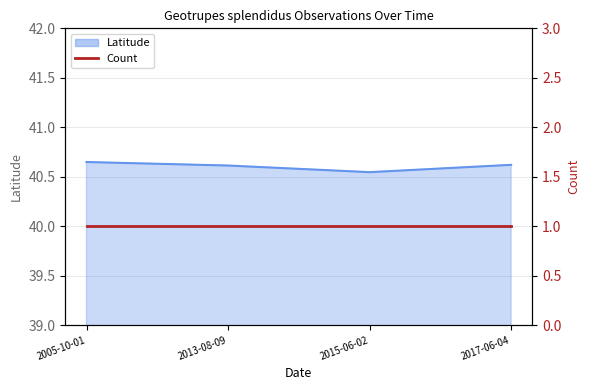

What is the ratio of the value at 2005-10-01 to the value at 2013-08-09?

1.0